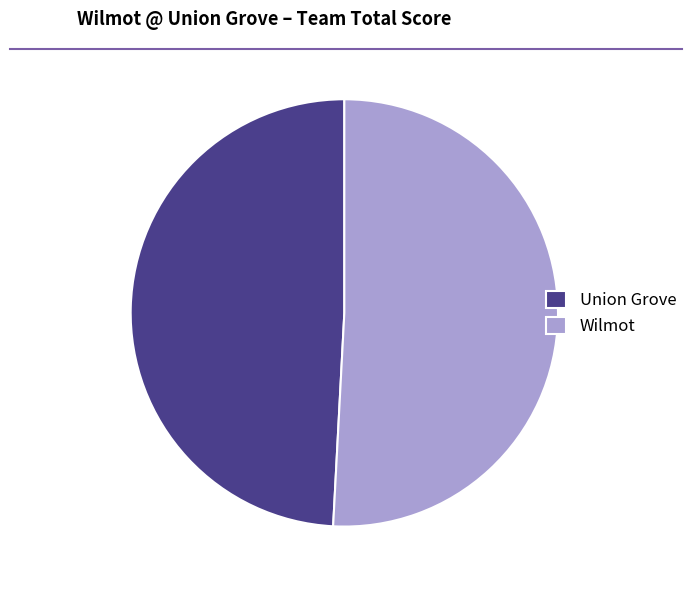

What is the smallest slice in the pie chart?

Union Grove